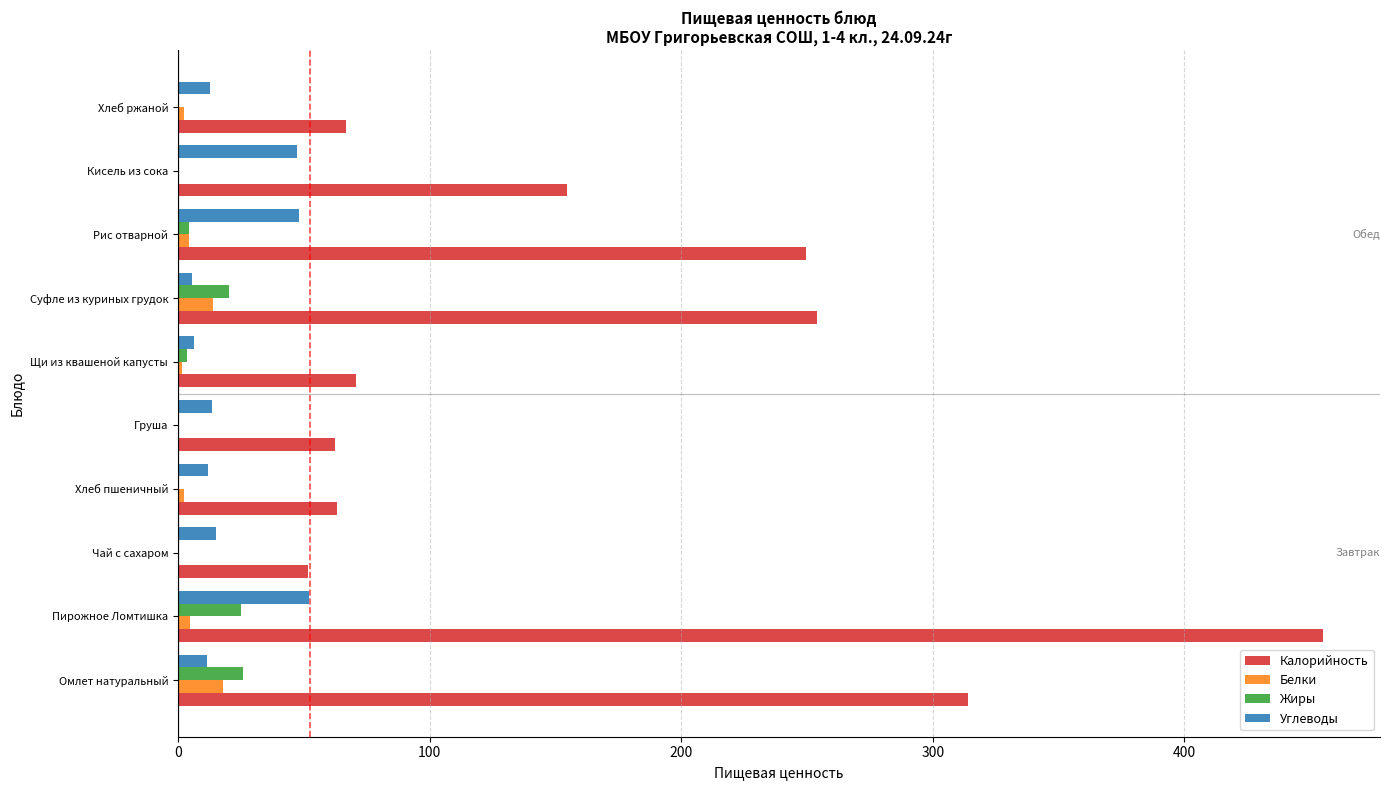

What is the sum of all Углеводы values?

224.3